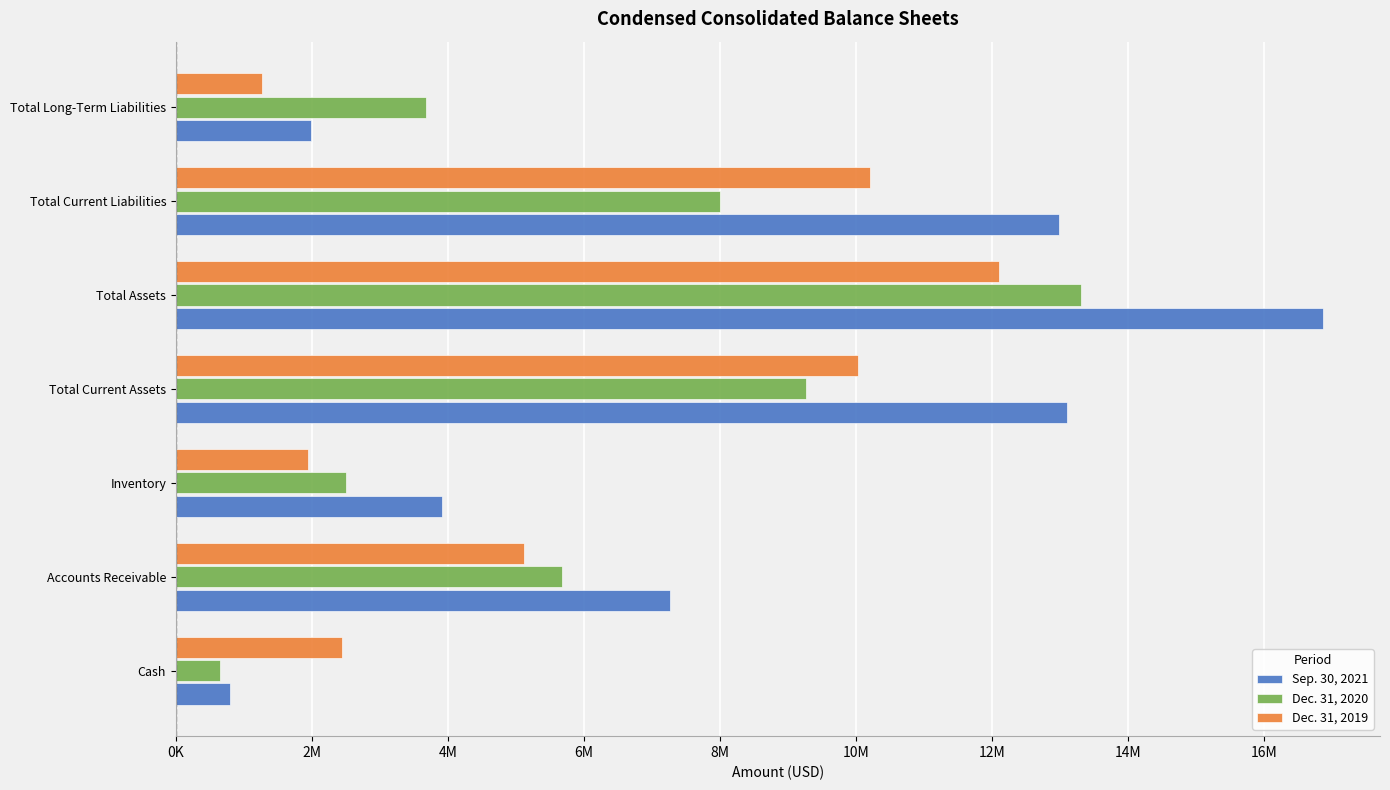

Which series has the largest range (max minus min)?

Sep. 30, 2021